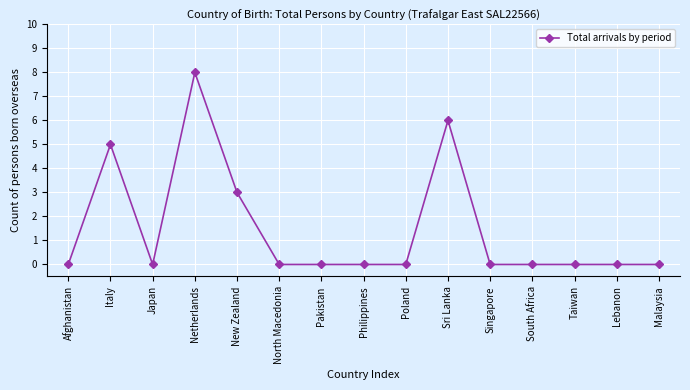

What is the sum of all values?

22